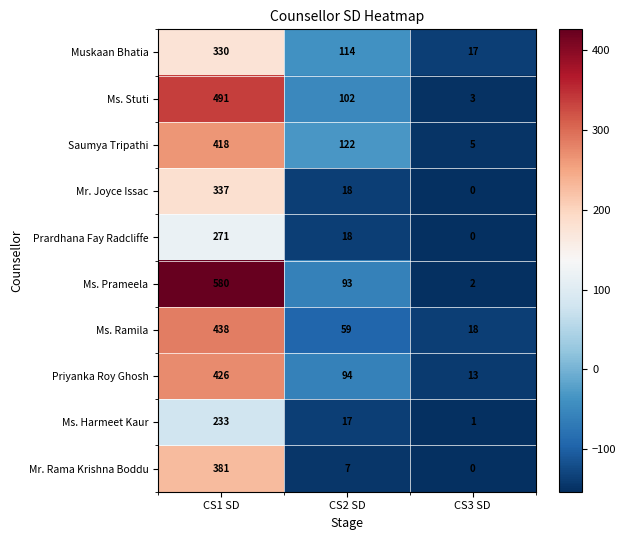

How many Ms. Stuti values are between 3 and 491?

3